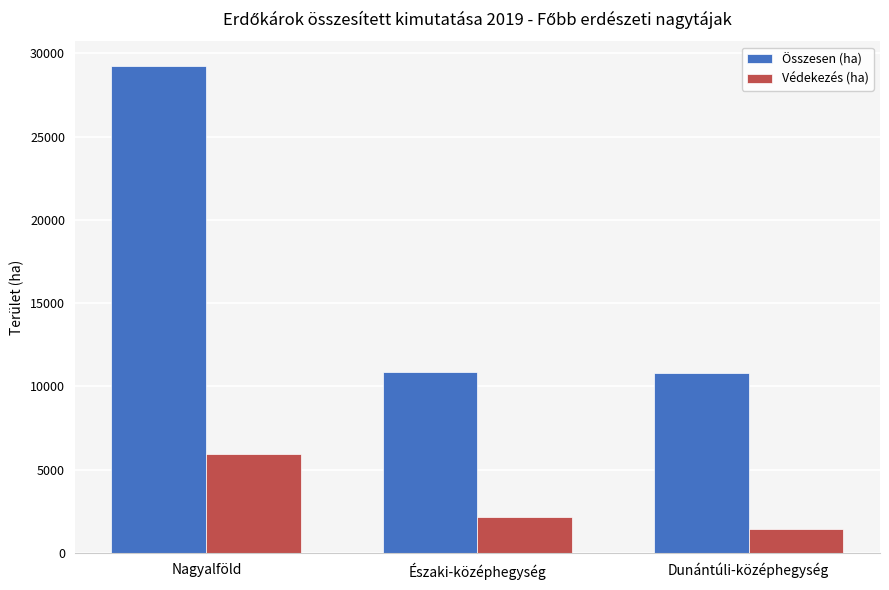

What is the minimum value for Összesen (ha)?

10809.5